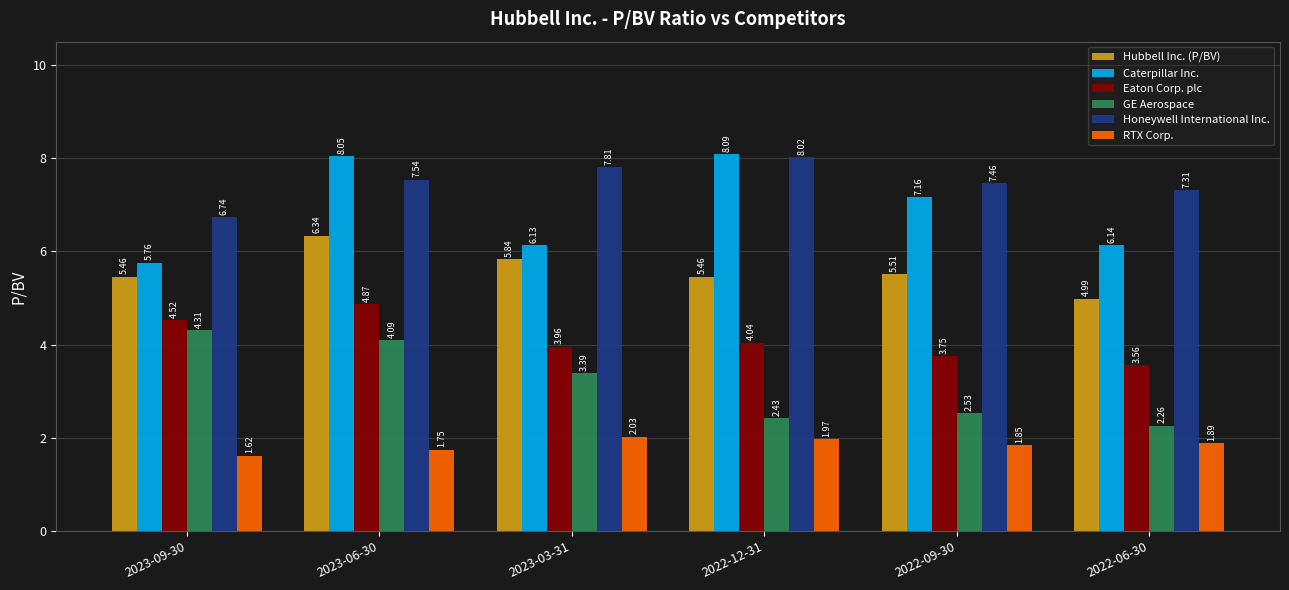

What is the sum of the GE Aerospace values at 2022-12-31 and 2022-06-30?

4.7